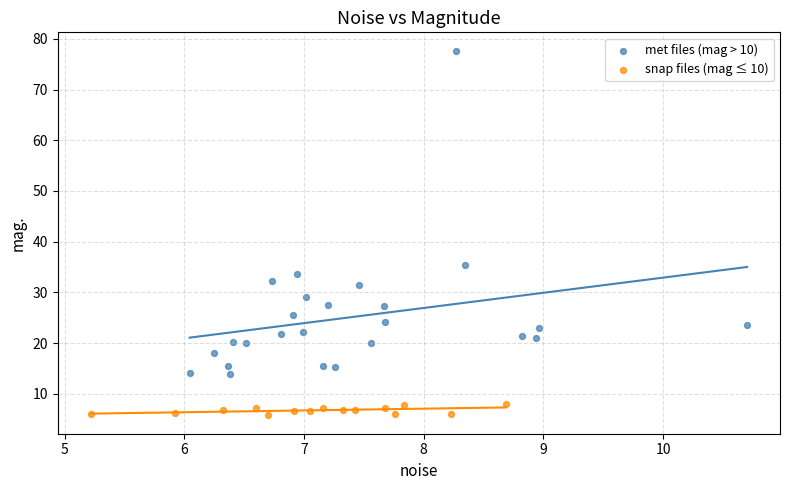

Which series has the widest spread of Y values?

met files (mag > 10)